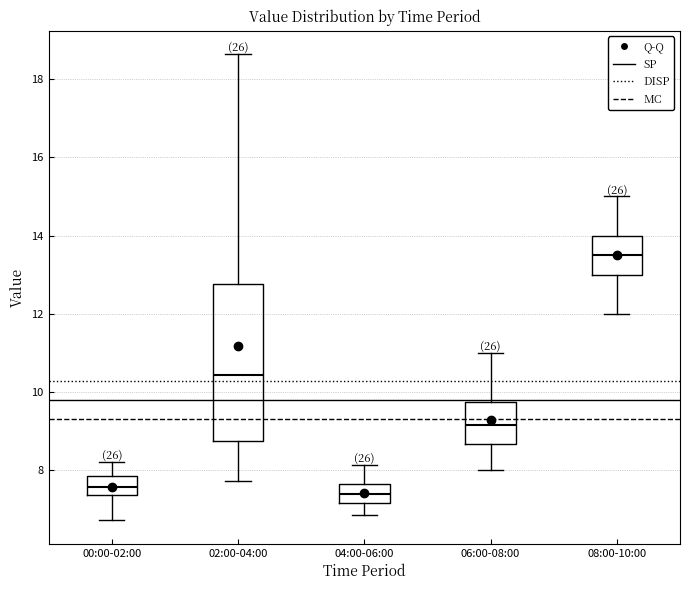

Which box's median line is the highest?

08:00-10:00